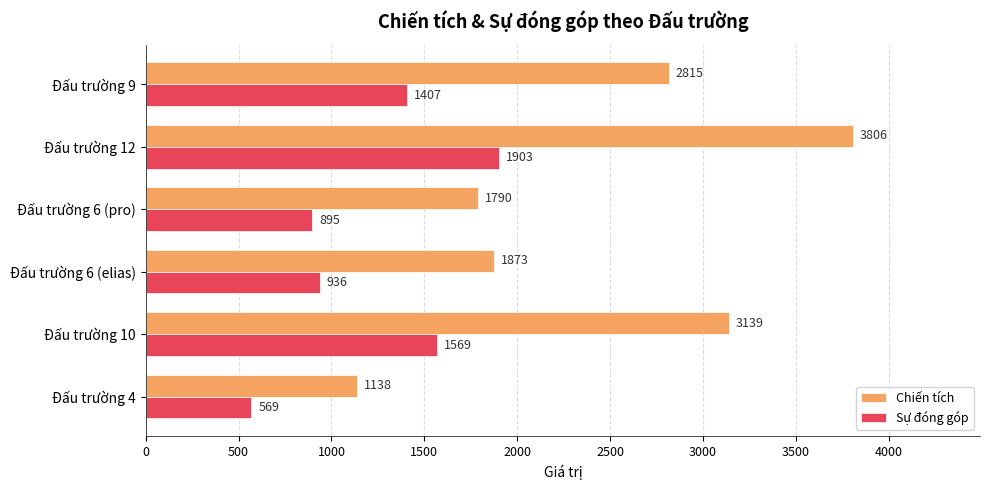

Is it true that Sự đóng góp equals 1903 at Đấu trường 12?

True